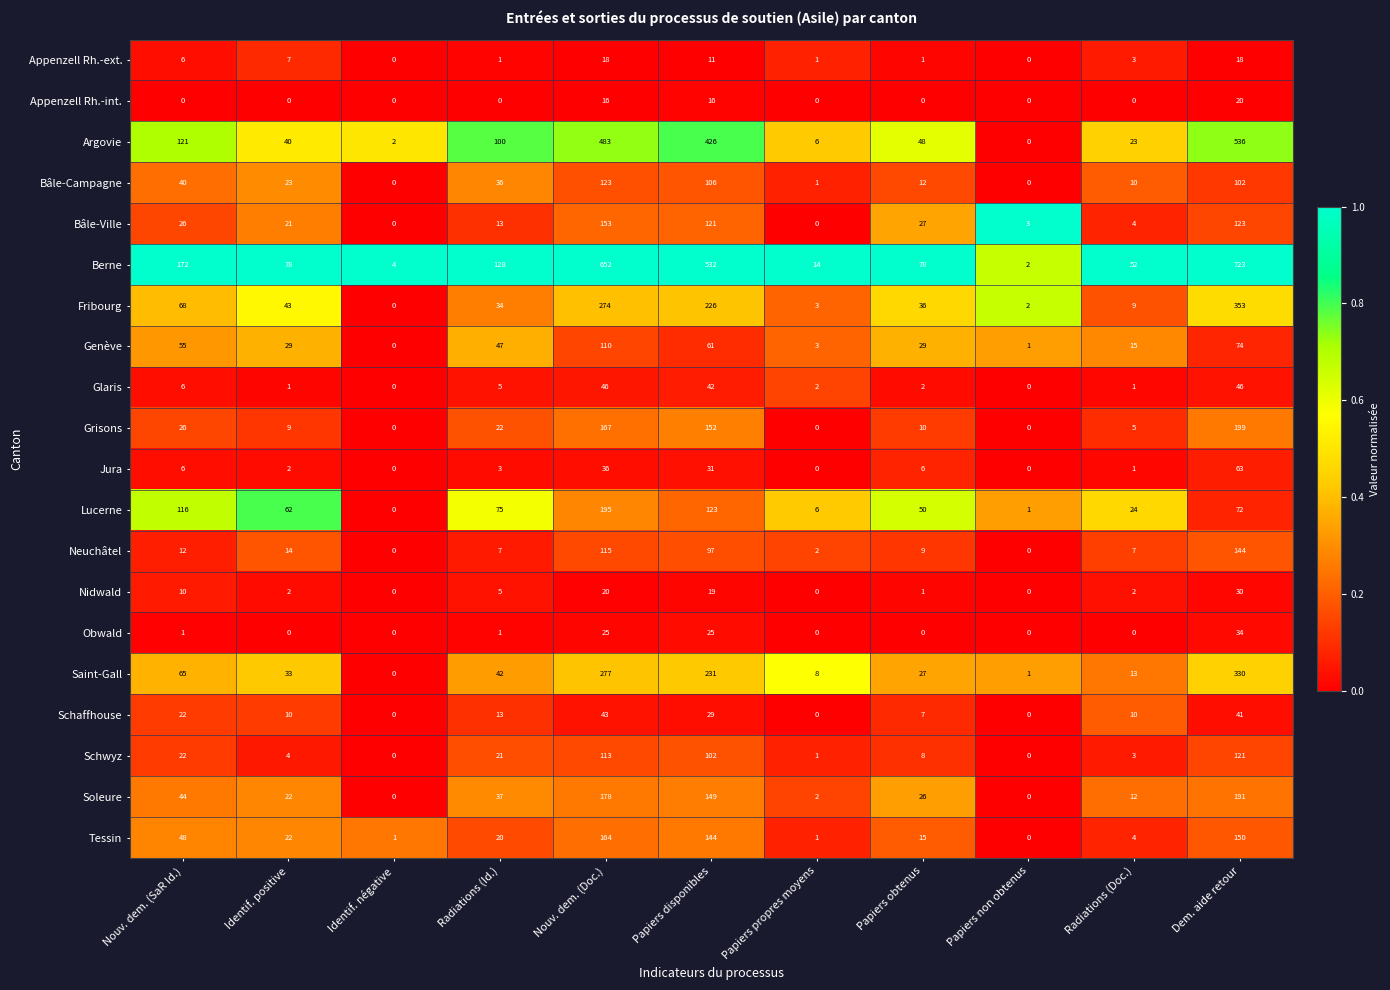

What is the difference between the maximum and minimum values in the Appenzell Rh.-ext. series?

18